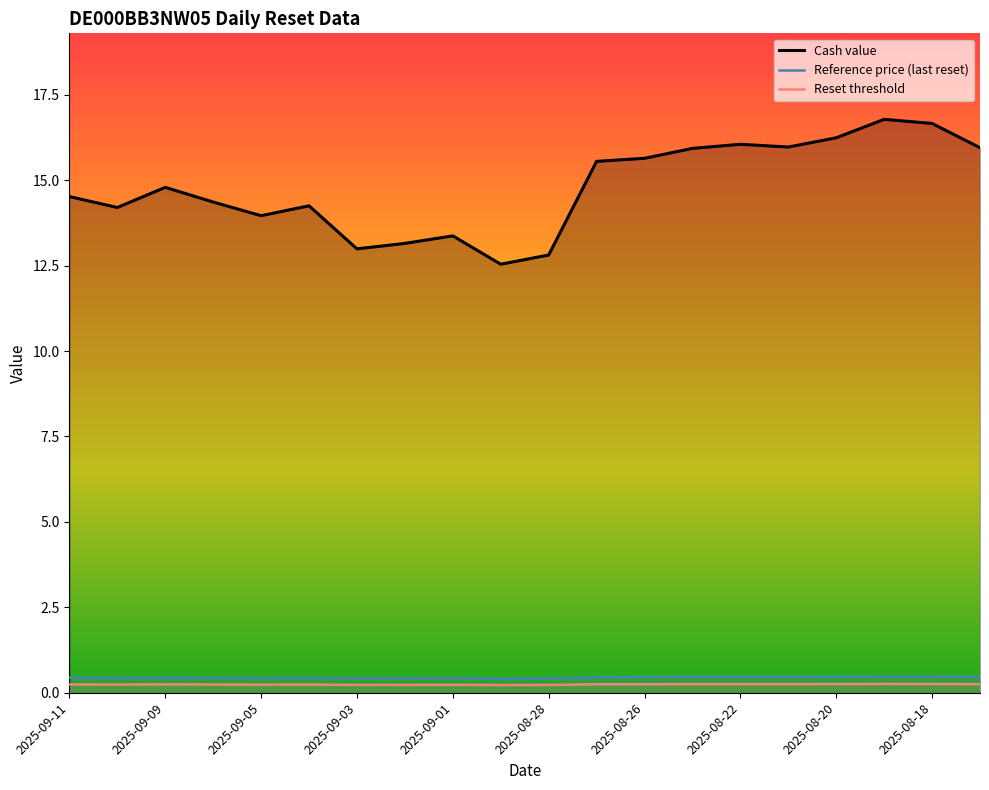

True or false: Cash value has a value of 16.7 at 2025-08-28.

False